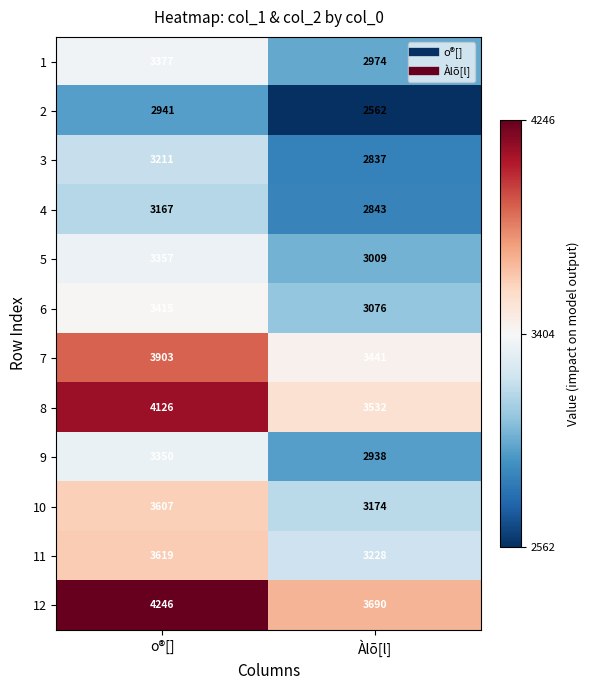

Count the number of data series in this chart.

12